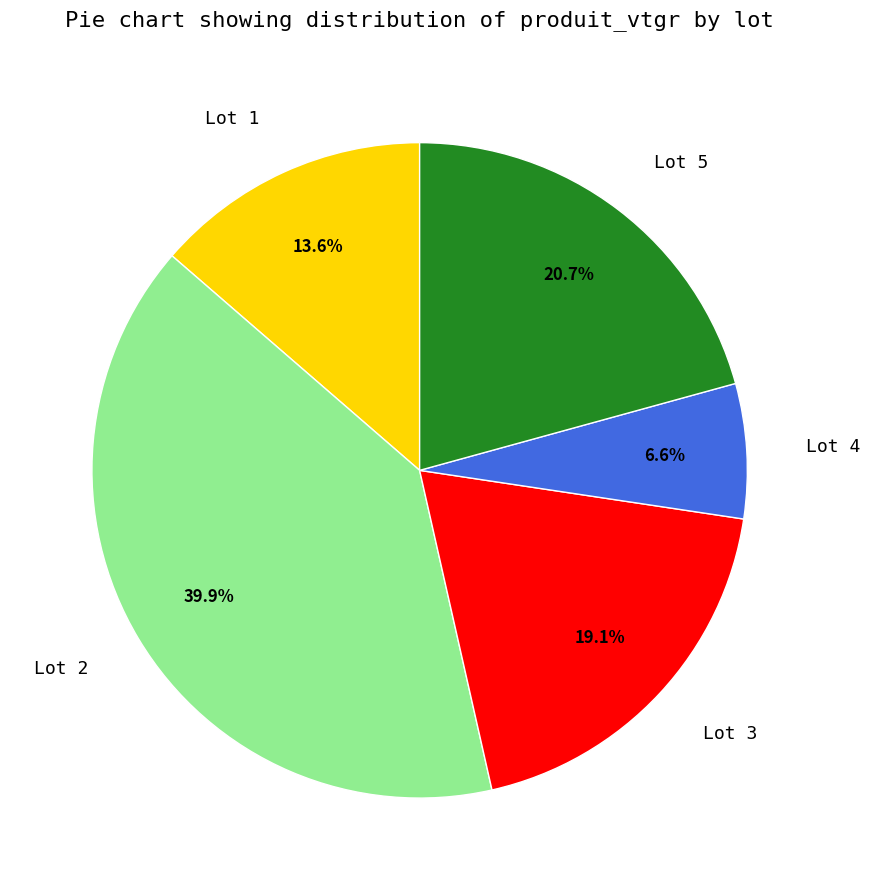

Combined, what portion of the pie is Lot 4 and Lot 3?

25.7%